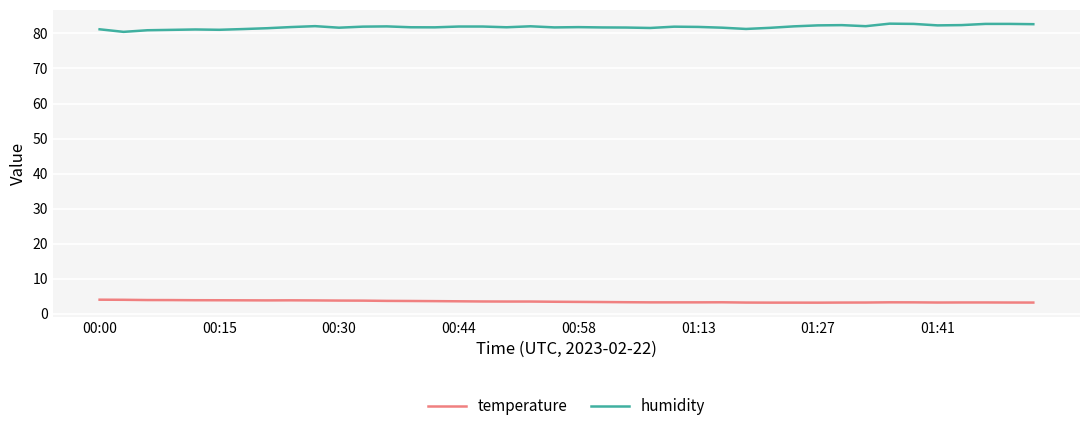

Which series has the largest total across all categories?

humidity